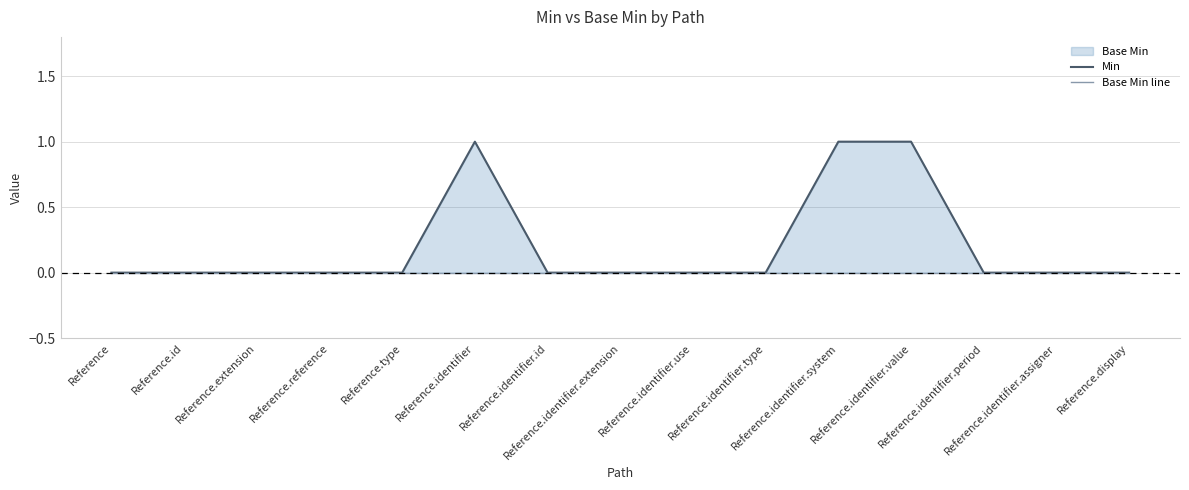

What is the label of the 9th point from the left?

Reference.identifier.use